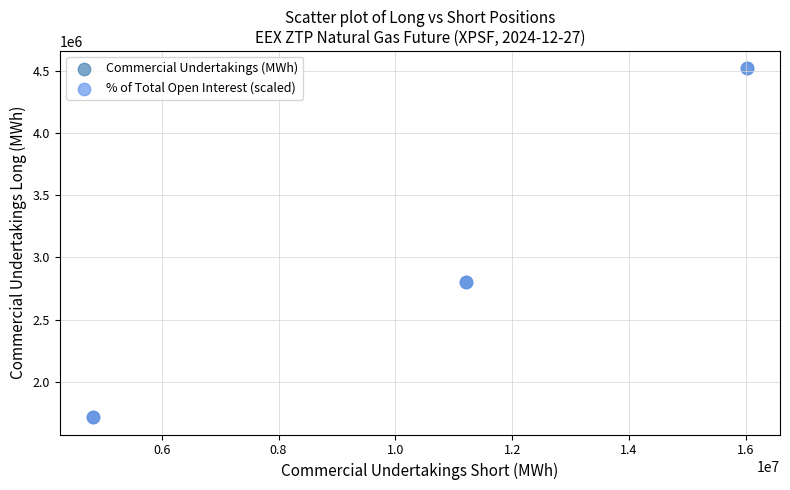

Which series has the largest Y range (max minus min)?

% of Total Open Interest (scaled)